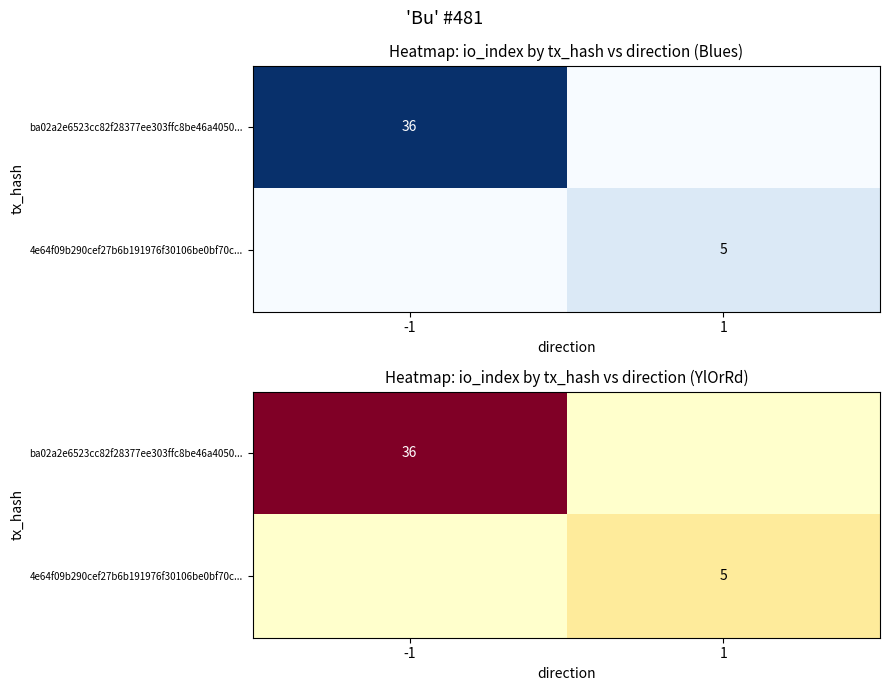

The ba02a2e6523cc82f28377ee303ffc8be46a4050... series shows 56 at -1. True or false?

False